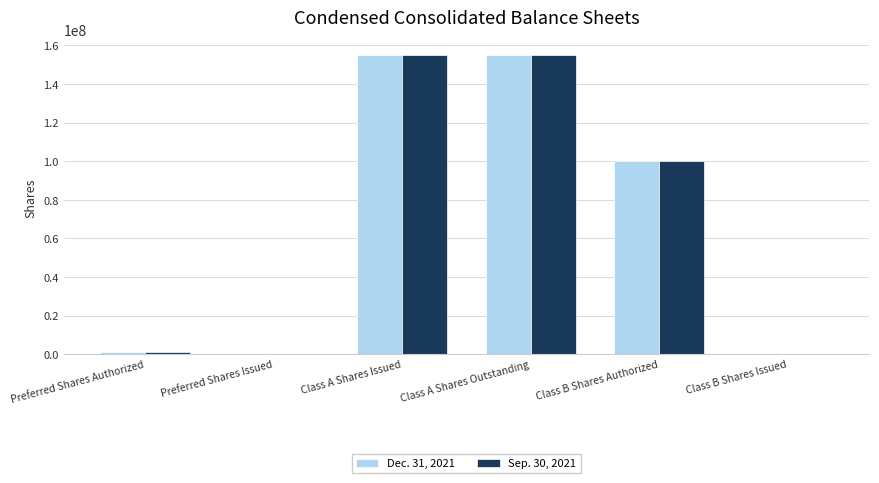

Is the value of Sep. 30, 2021 at Class A Shares Issued greater than the value of Dec. 31, 2021 at Class B Shares Issued?

Yes